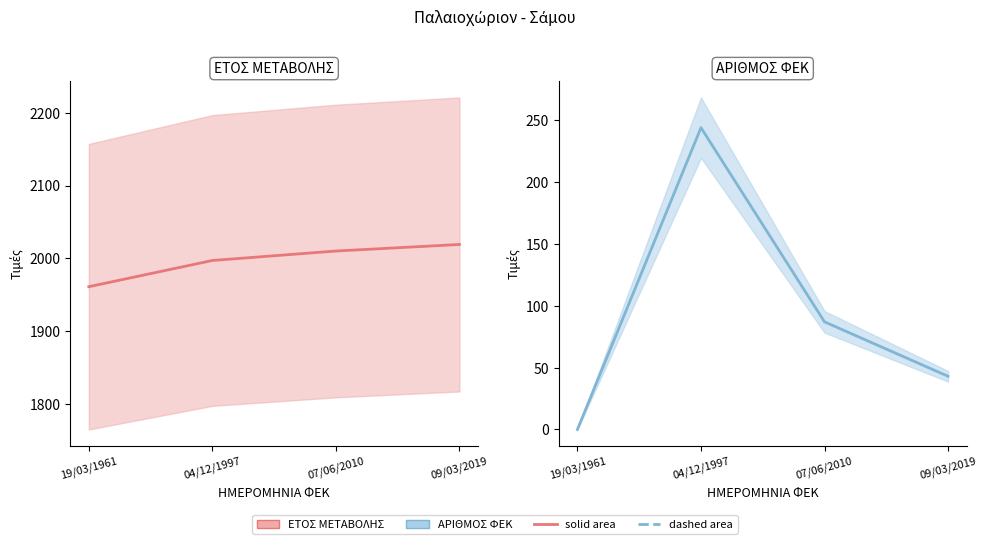

What are all the series names shown in the legend?

ΕΤΟΣ ΜΕΤΑΒΟΛΗΣ, ΑΡΙΘΜΟΣ ΦΕΚ